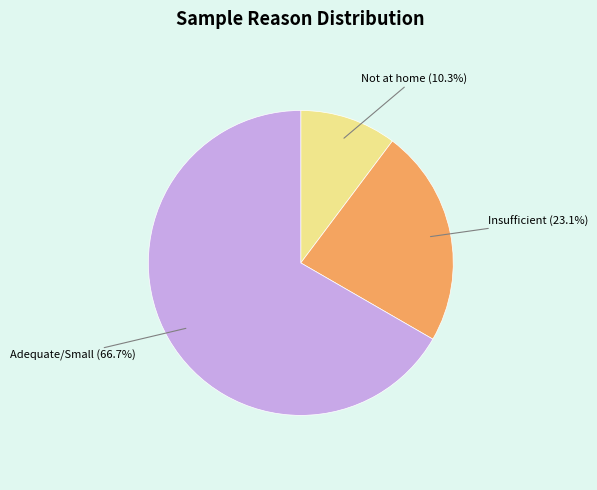

To the nearest percent, what is the average slice percentage?

33%